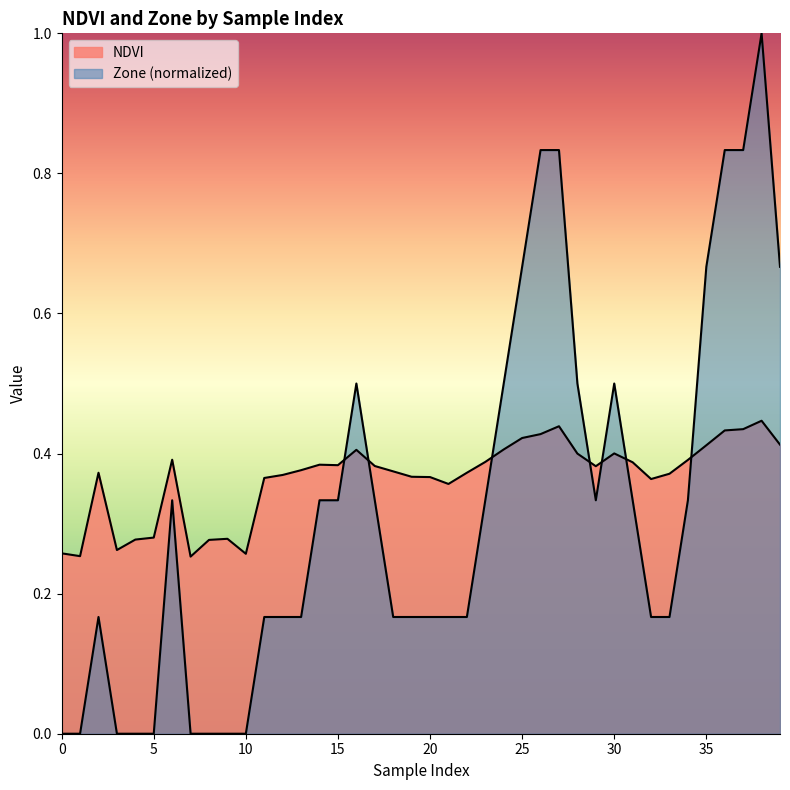

What is the average value of the Zone series?

0.3